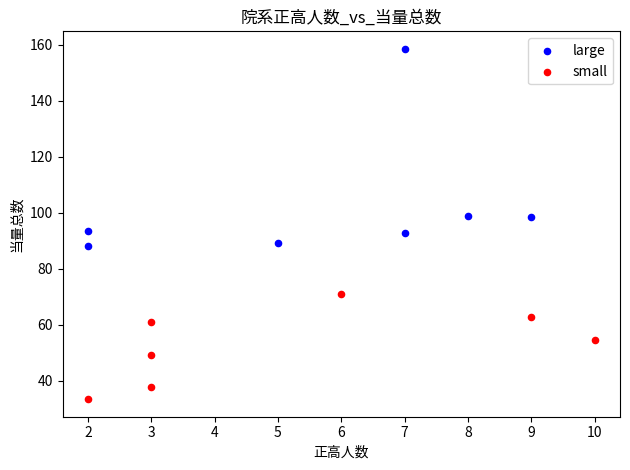

Which series contains the lowest Y value?

small